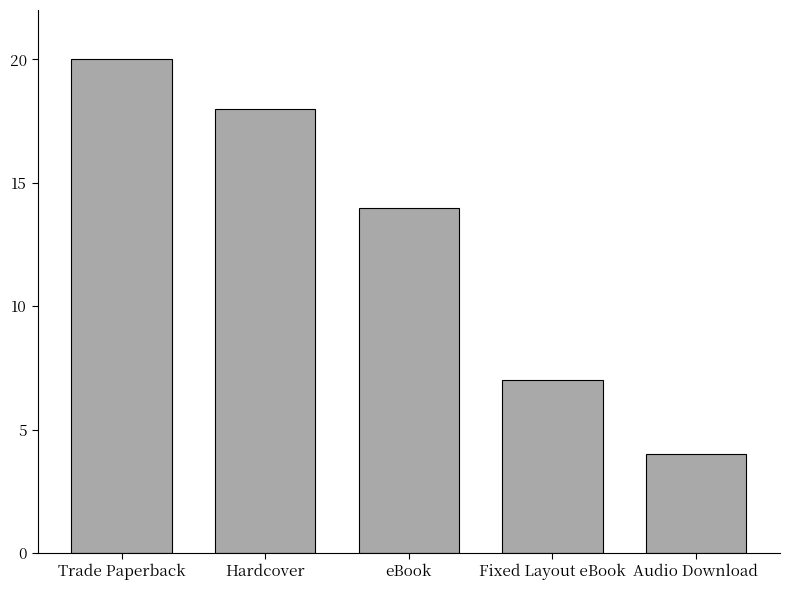

What is the label of the 3rd bar from the right?

eBook